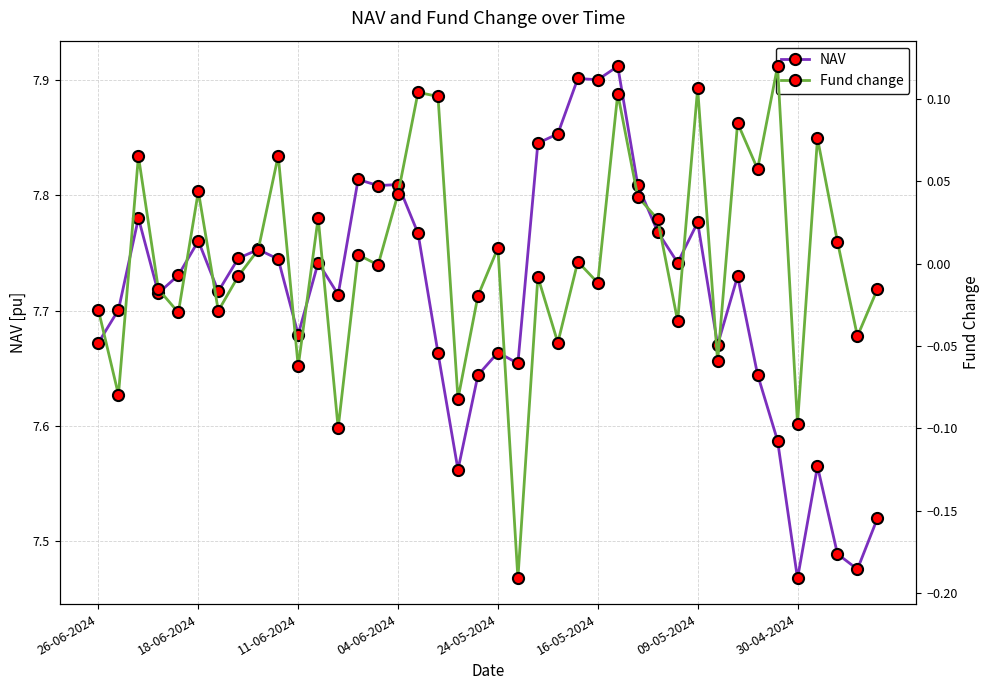

True or false: NAV and Fund change intersect in this chart.

False